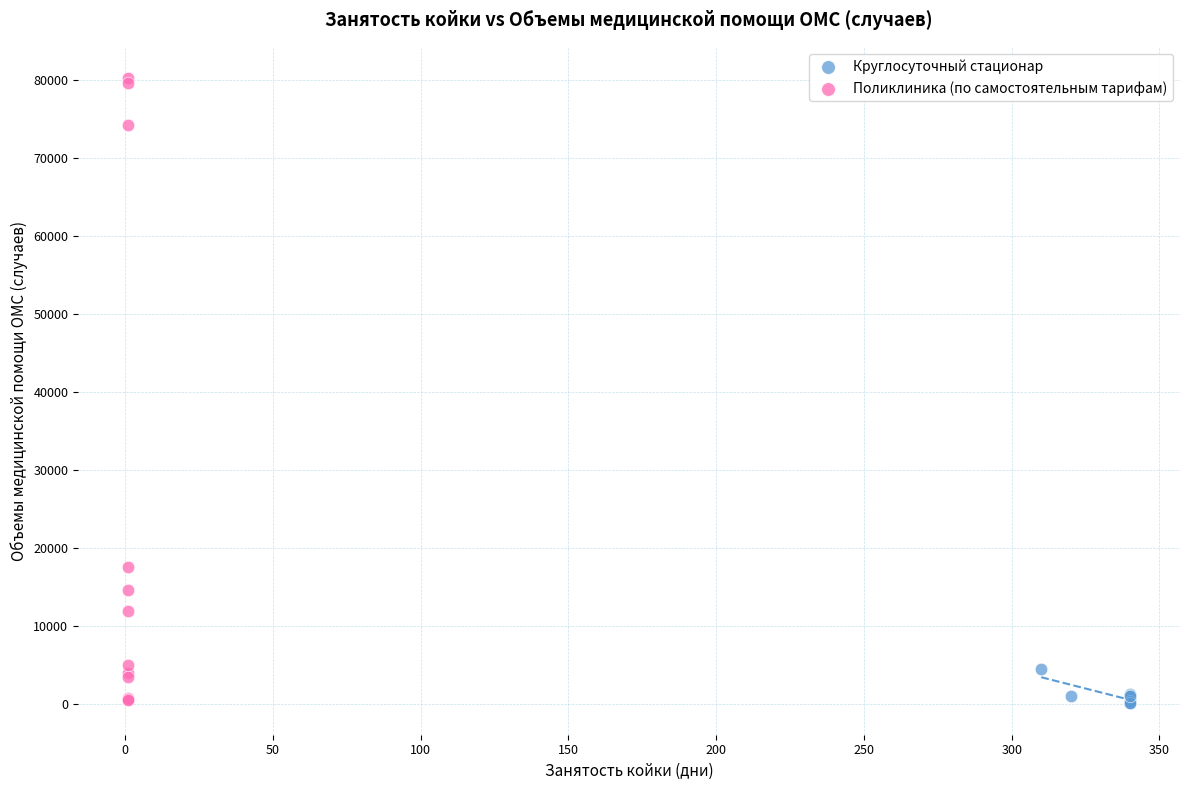

Which series reaches the maximum Y coordinate?

Поликлиника (по самостоятельным тарифам)